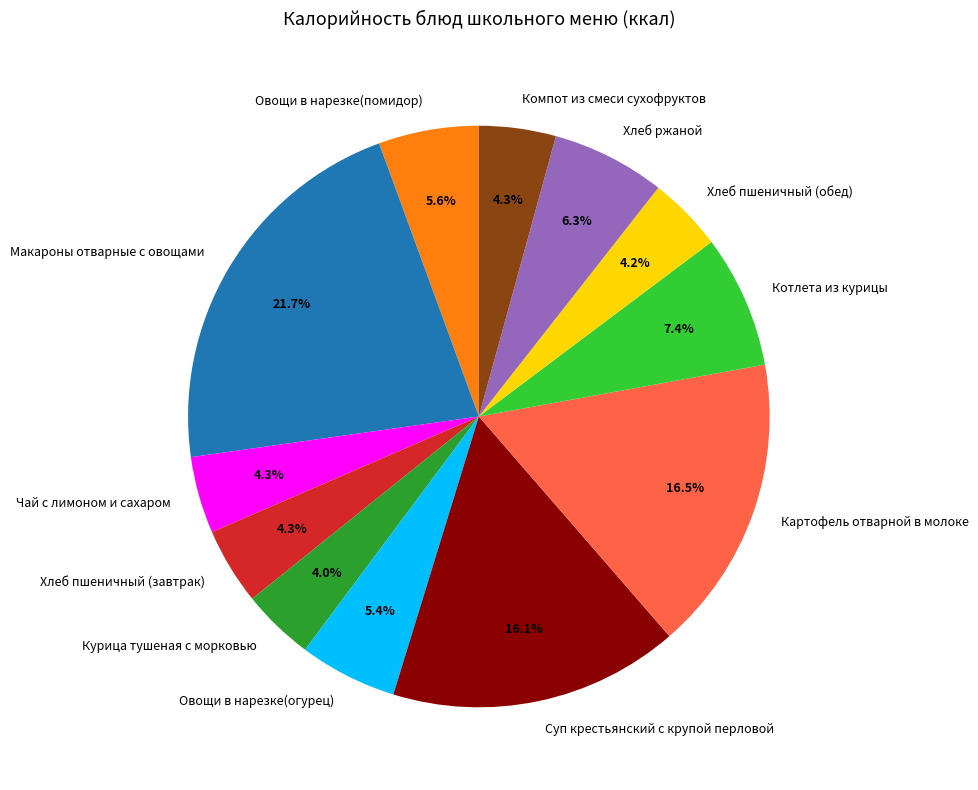

What percentage is NOT represented by Хлеб пшеничный (обед)?

95.8%